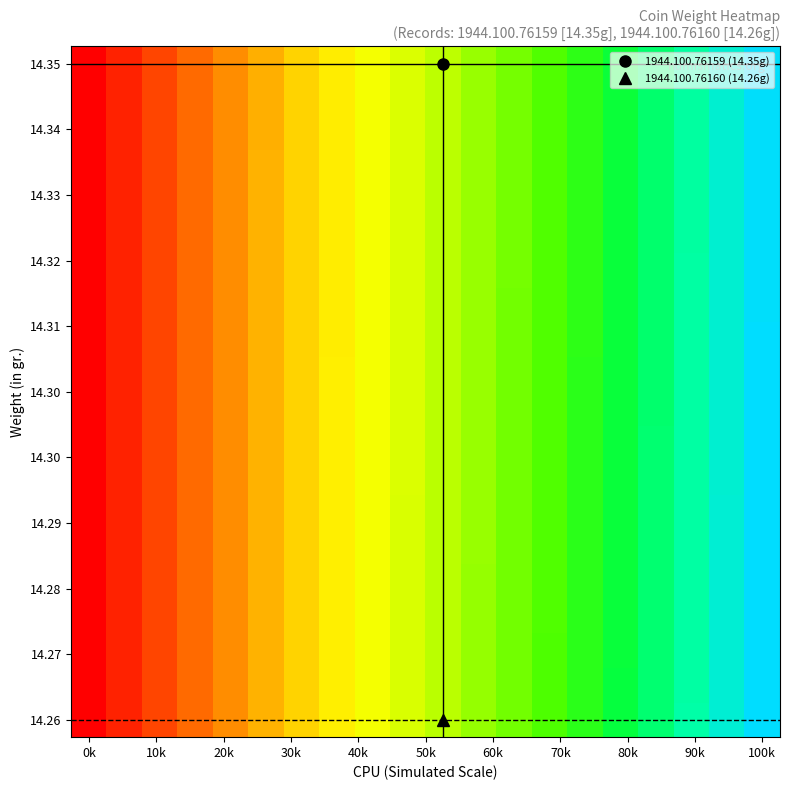

At which category is the sum across all series the highest?

100k